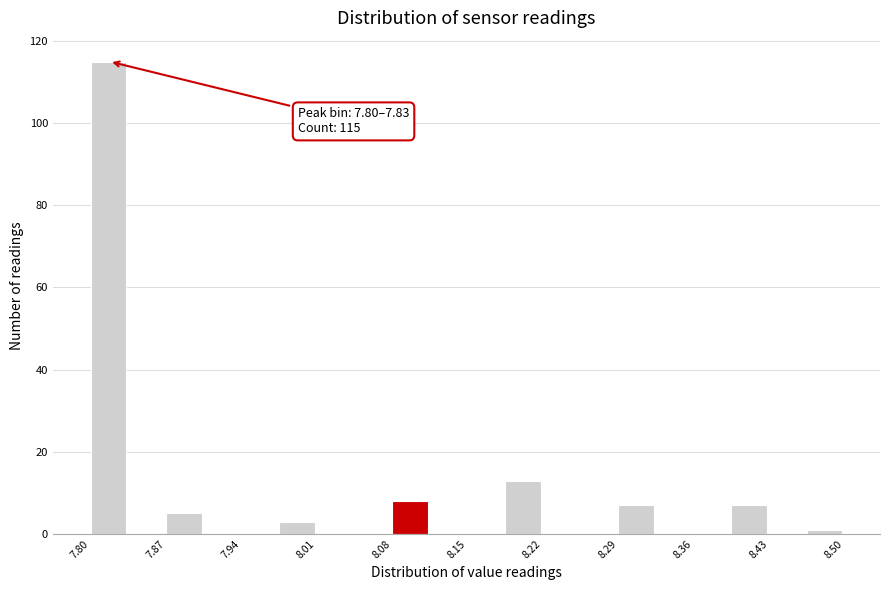

Read against the x-axis, roughly where is the centre of the tallest bar?

7.82